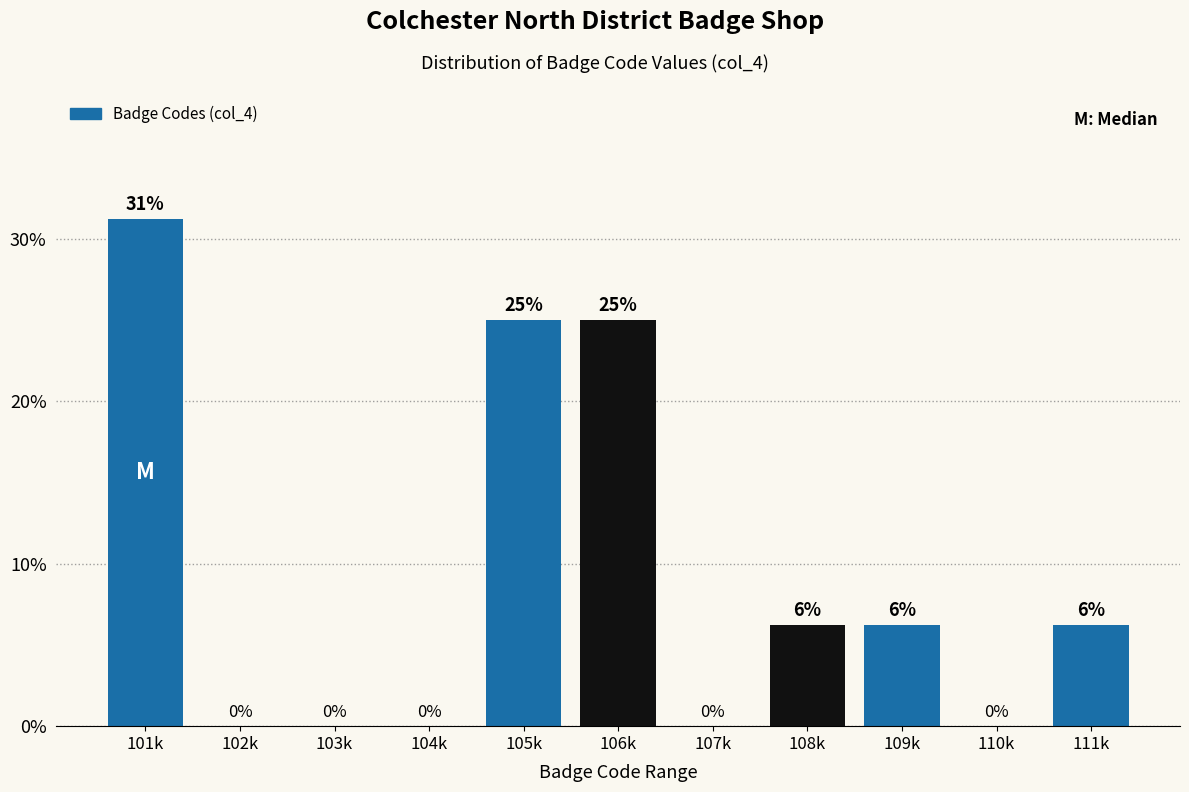

Which category has the highest value across all series?

101k